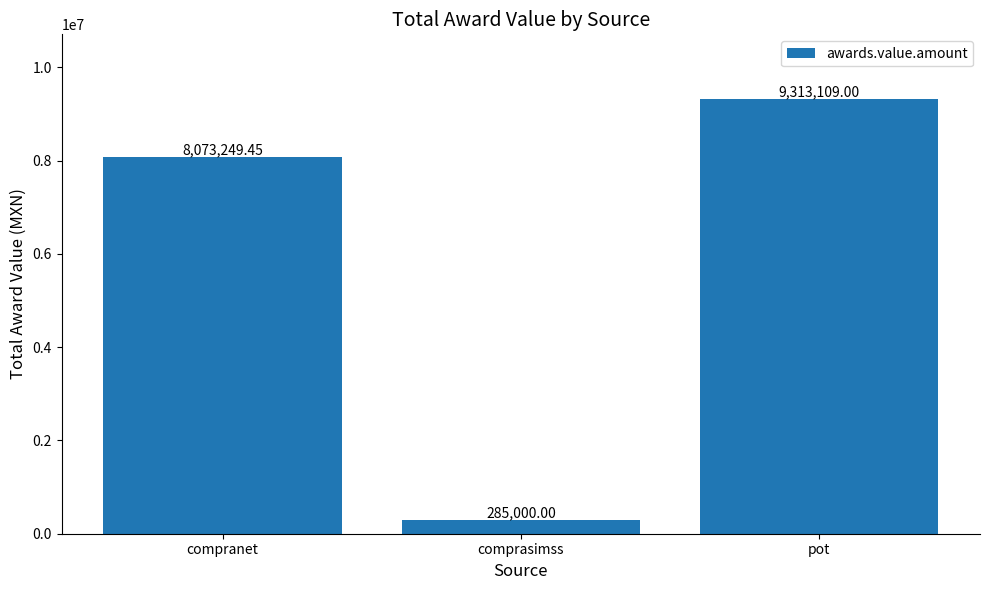

How many values are below 8073249?

1